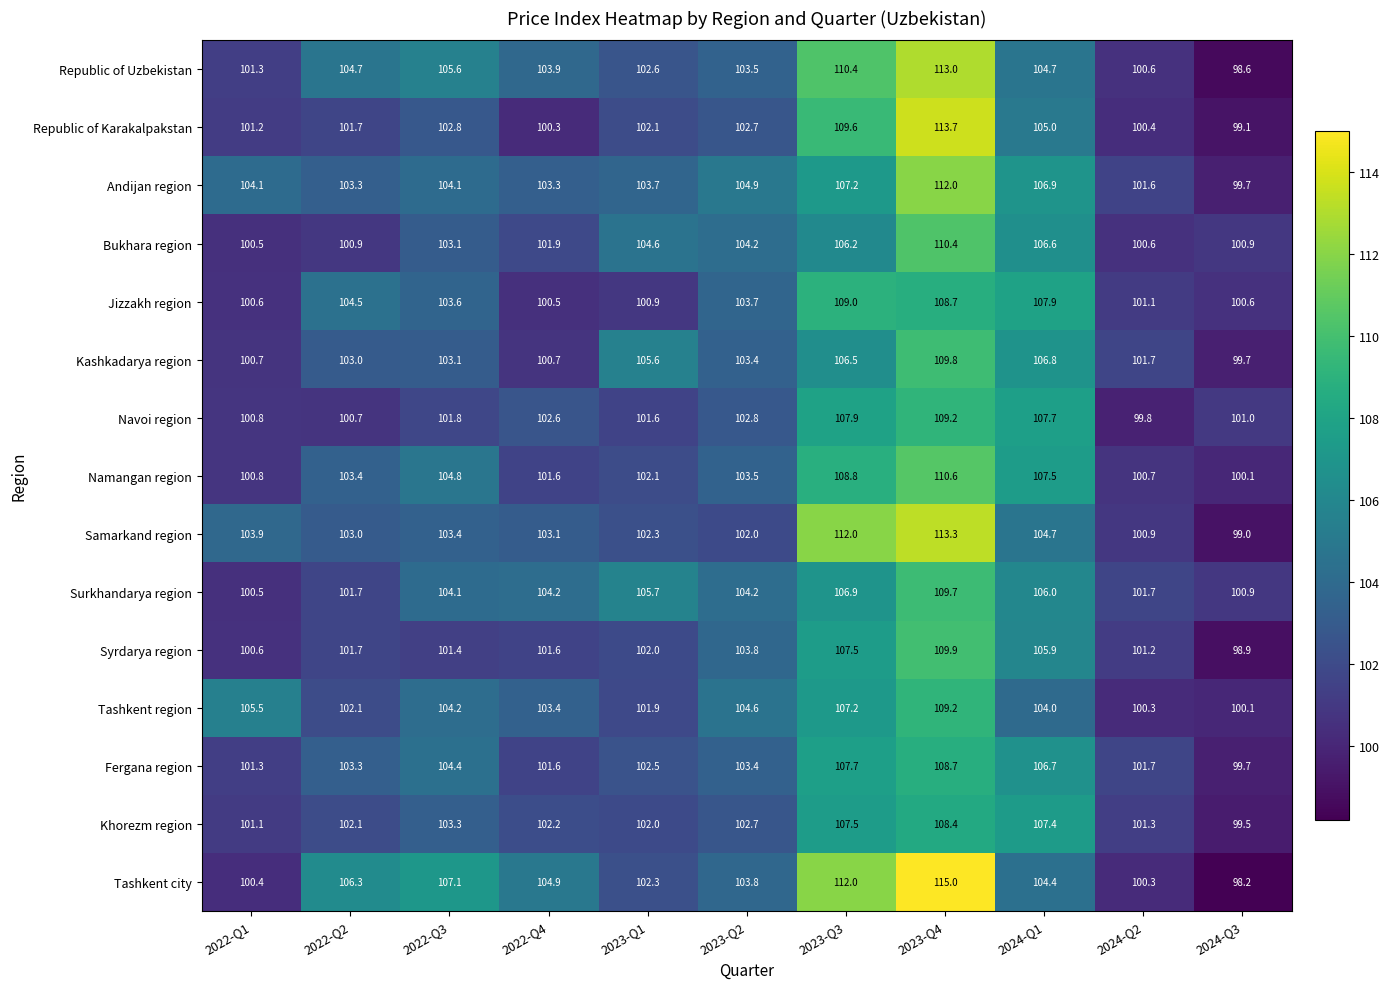

What is the total value across all series at 2022-Q2?

1542.4